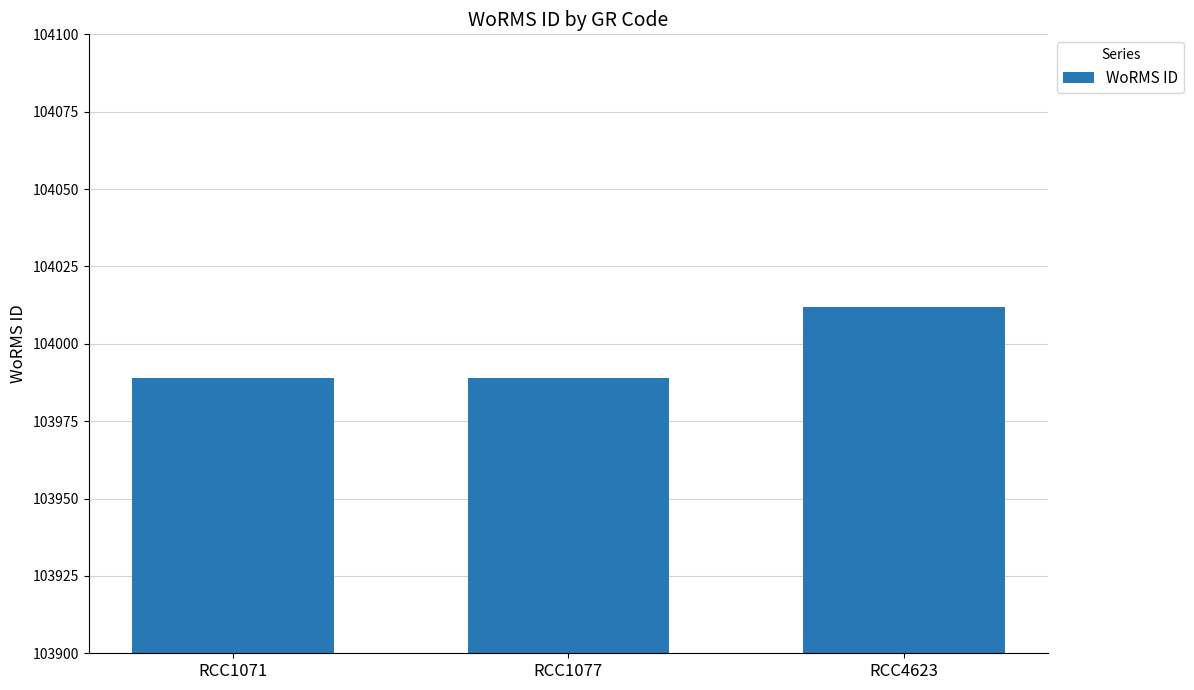

How many categories are shown in the chart?

3